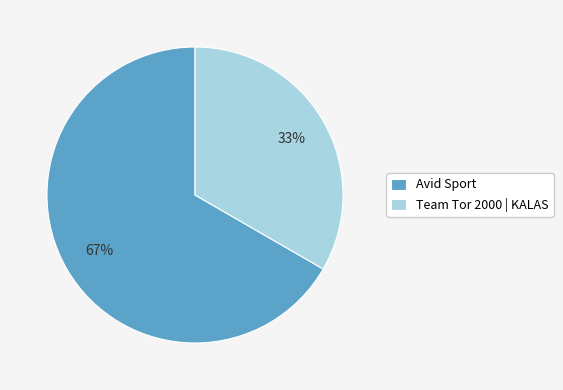

Combined, do Team Tor 2000 | KALAS and Avid Sport account for over 50%?

Yes